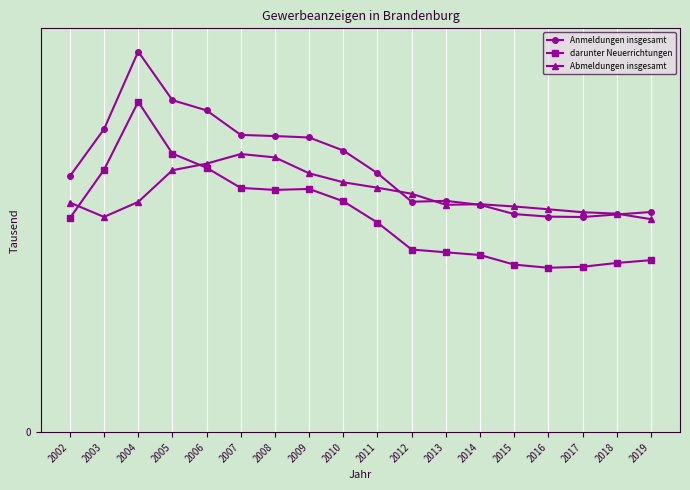

How many times do darunter Neuerrichtungen and Abmeldungen insgesamt cross each other?

2